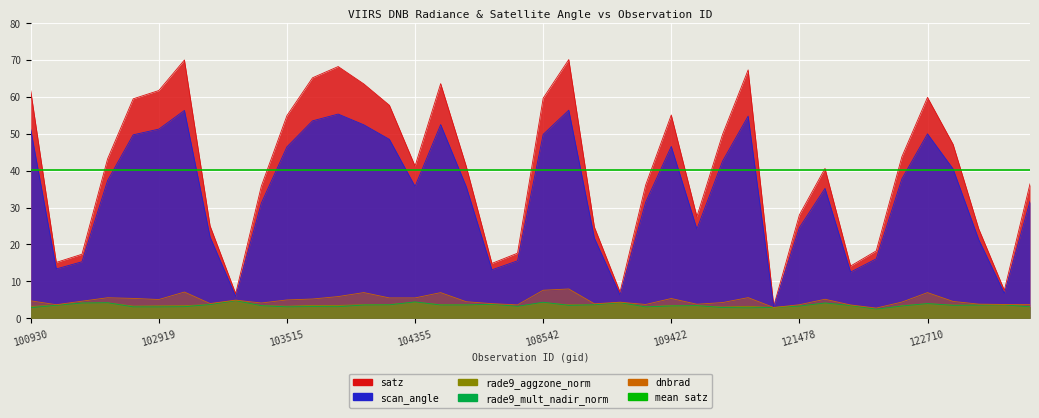

Which category has the lowest value across all series?

122346